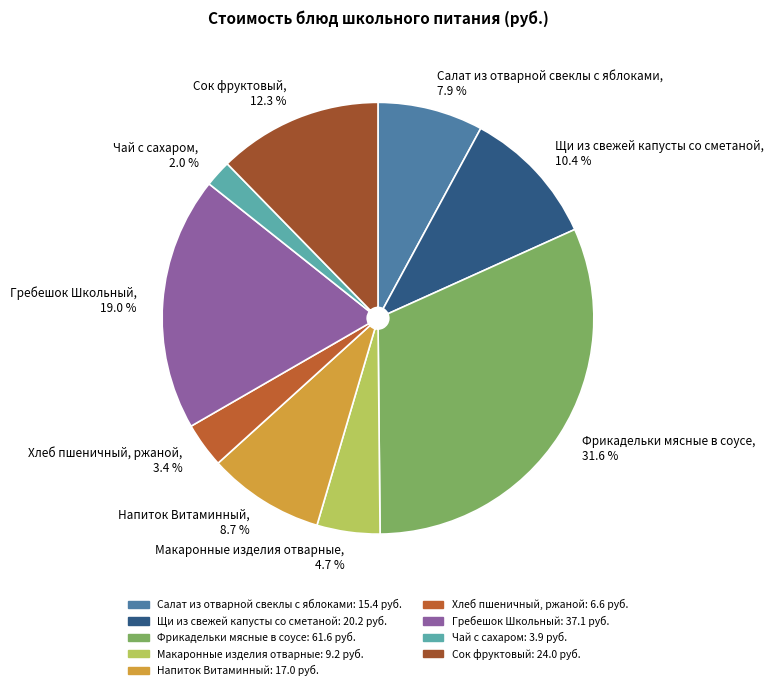

Which category has the biggest portion of the pie?

Фрикадельки мясные в соусе